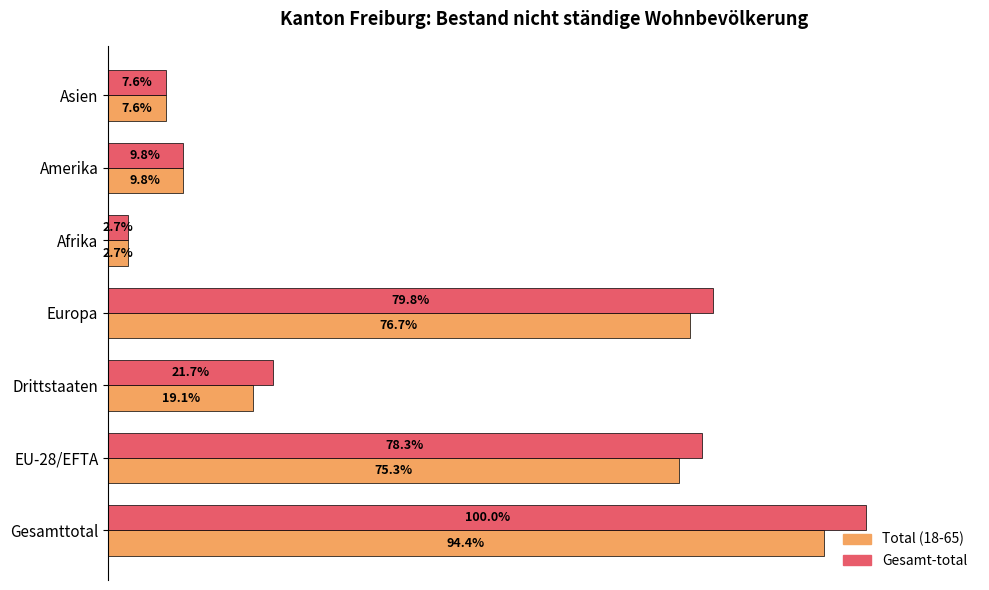

What are all the series names shown in the legend?

Total (18-65), Gesamt-total